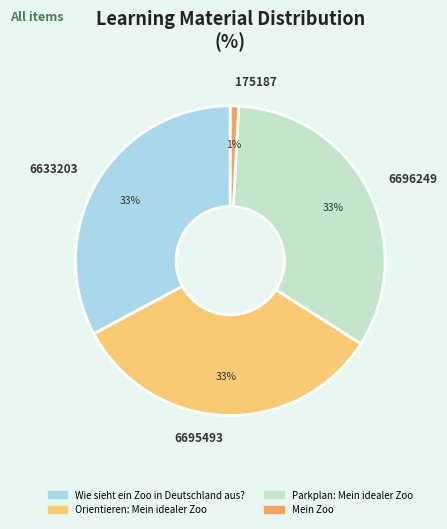

Is there any slice that represents more than half of the pie?

No